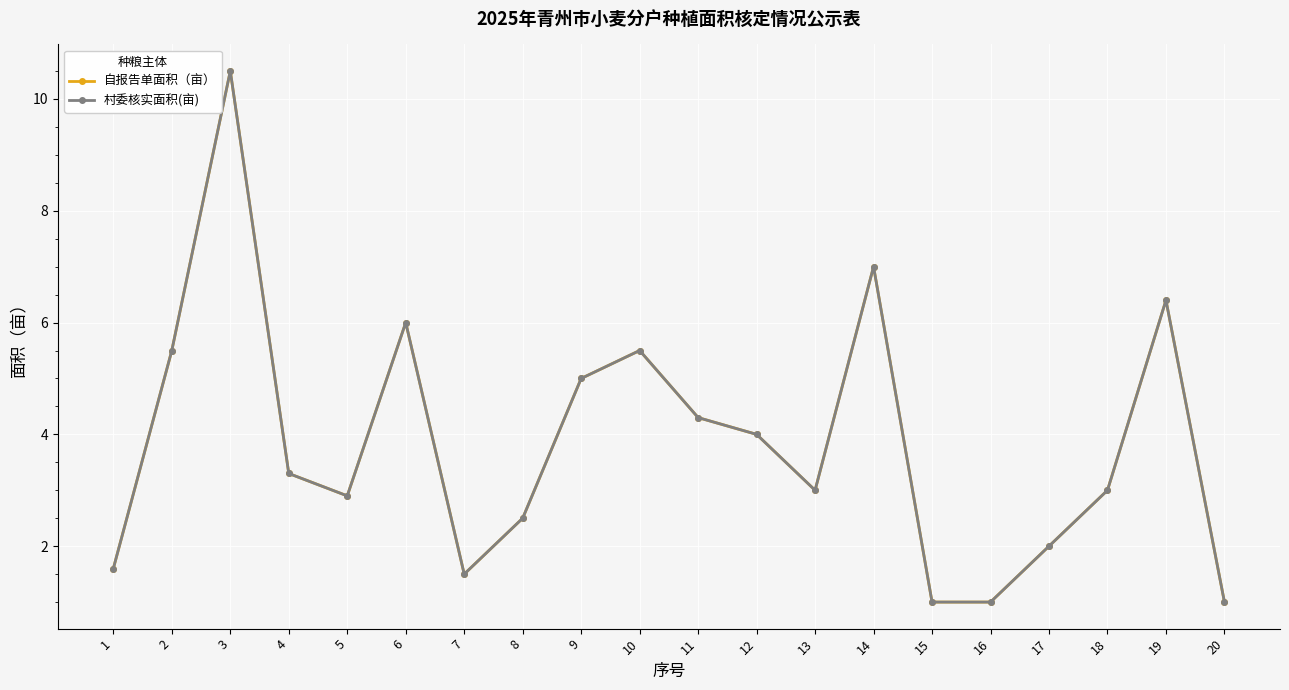

At how many categories does at least one series exceed 2?

14